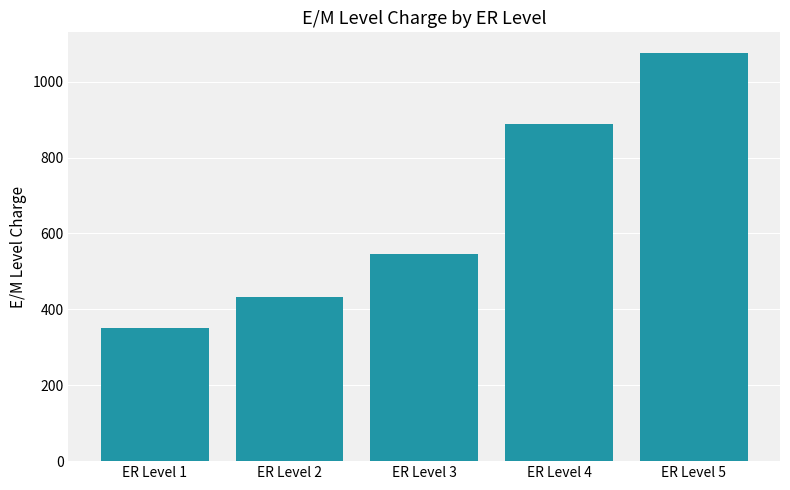

Does the chart contain any negative values?

No